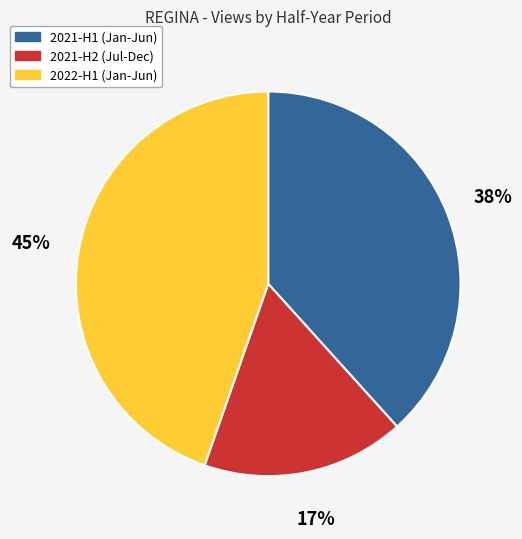

What is the smallest slice in the pie chart?

2021-H2 (Jul-Dec)